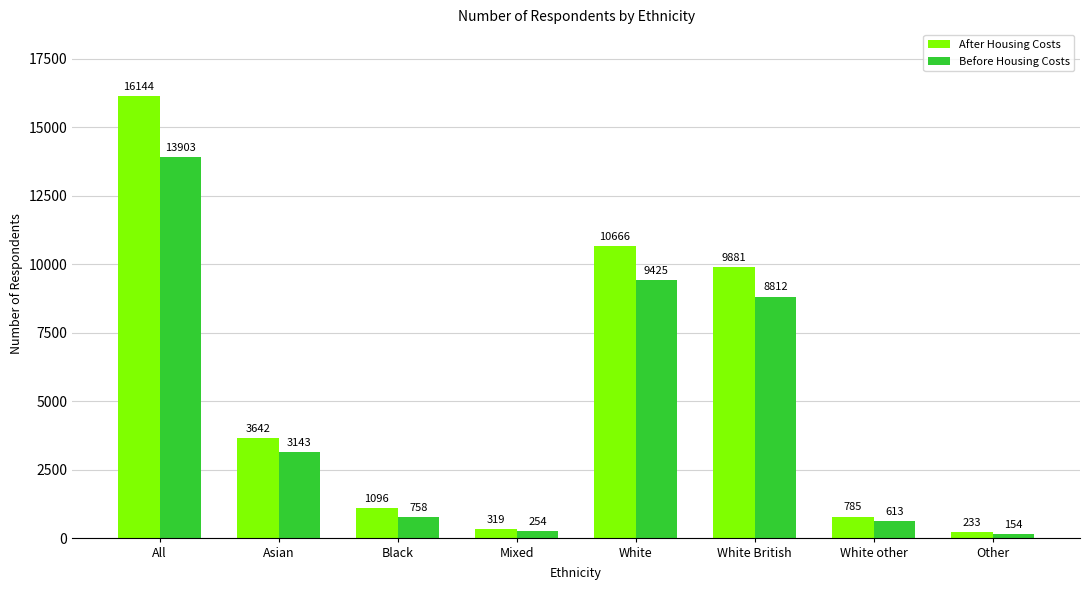

What are all the series names shown in the legend?

After Housing Costs, Before Housing Costs